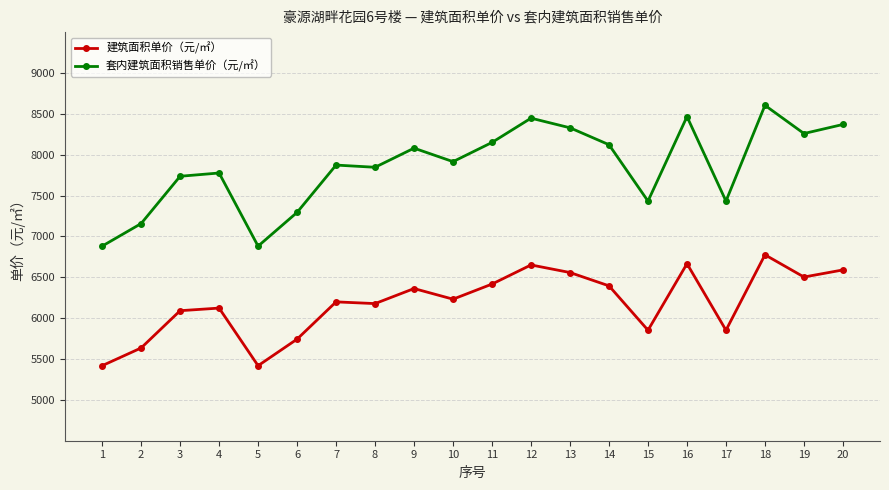

Rank the series by their average value, from highest to lowest.

套内建筑面积销售单价（元/㎡）, 建筑面积单价（元/㎡）